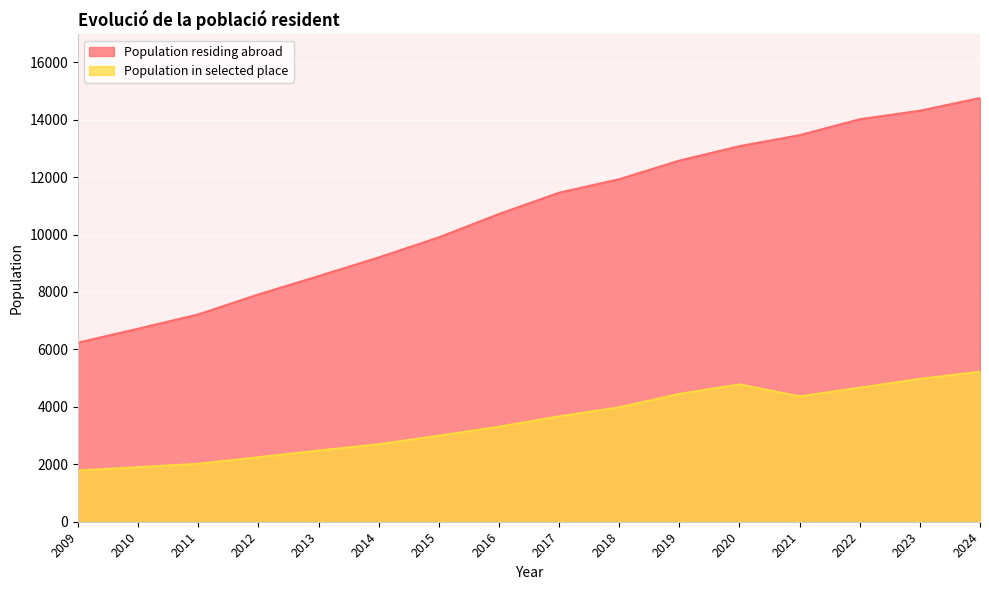

The value of Population in selected place at 2012 is 3887. True or false?

False